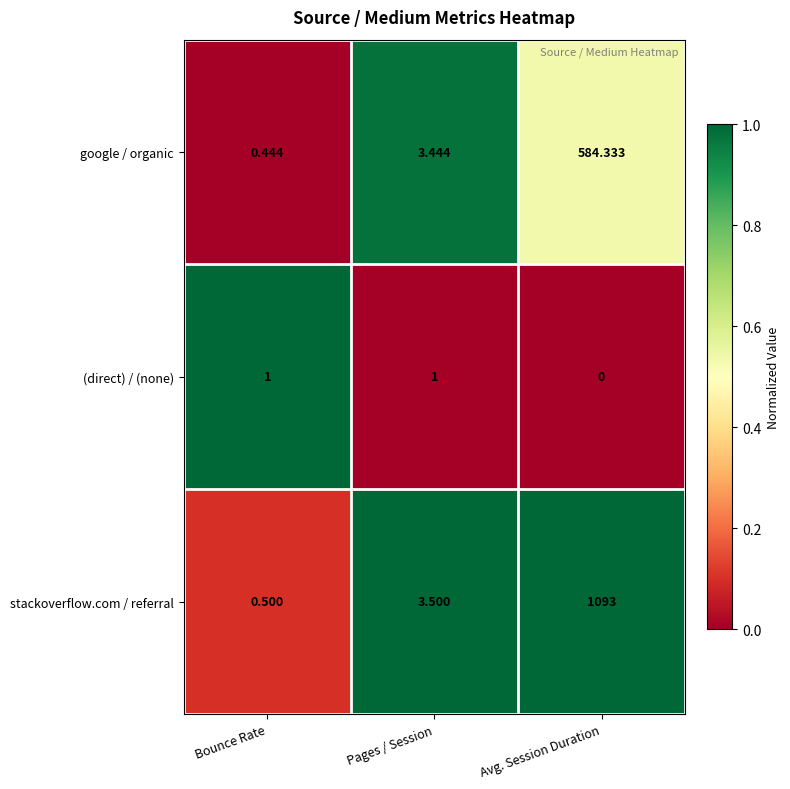

At which category is the sum across all series the highest?

Avg. Session Duration